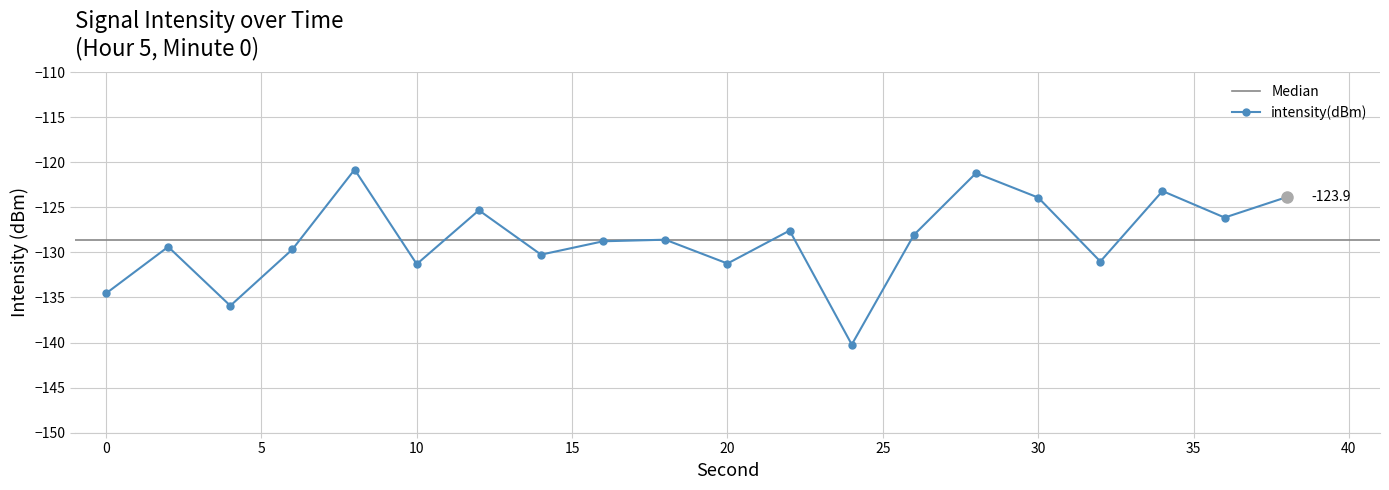

Rank the categories by value from highest to lowest.

8, 28, 34, 38, 30, 12, 36, 22, 26, 18, 16, 2, 6, 14, 32, 20, 10, 0, 4, 24